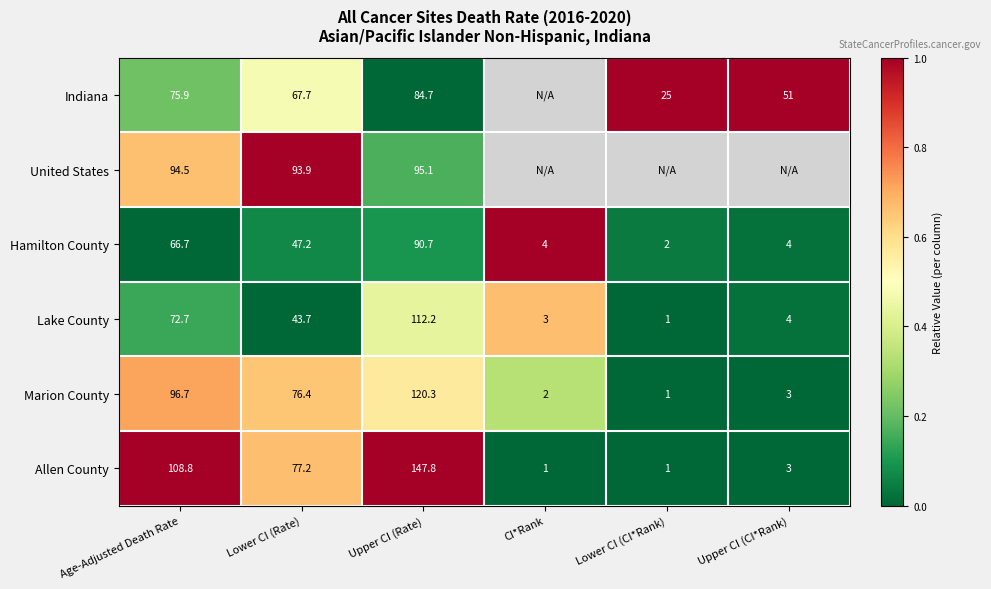

Which has a higher value, CI*Rank or Lower CI (CI*Rank)?

Lower CI (CI*Rank)